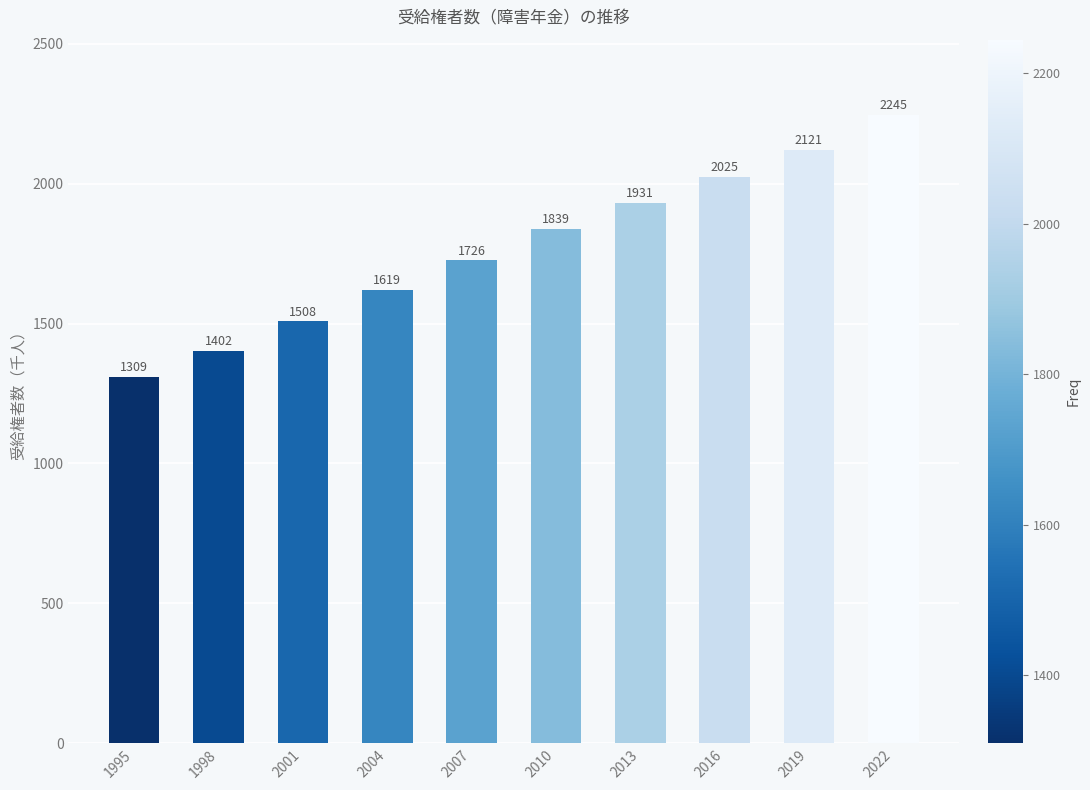

Rank the categories by value from highest to lowest.

2022, 2019, 2016, 2013, 2010, 2007, 2004, 2001, 1998, 1995